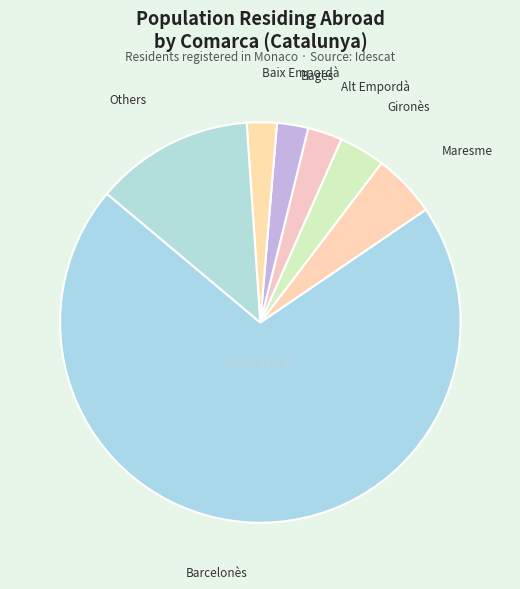

Is Barcelonès the majority of the pie?

Yes